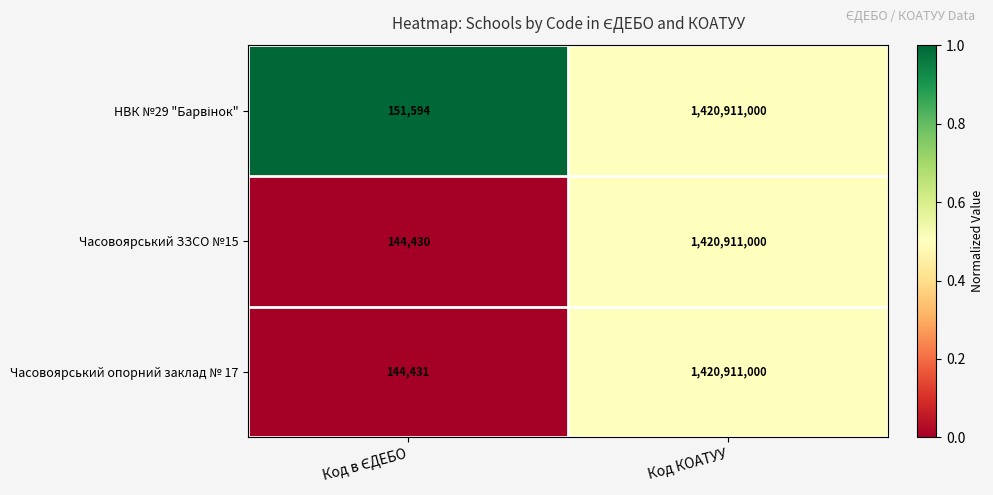

What is the approximate value of Часовоярський опорний заклад № 17 at Код КОАТУУ, to the nearest 10?

1420911000